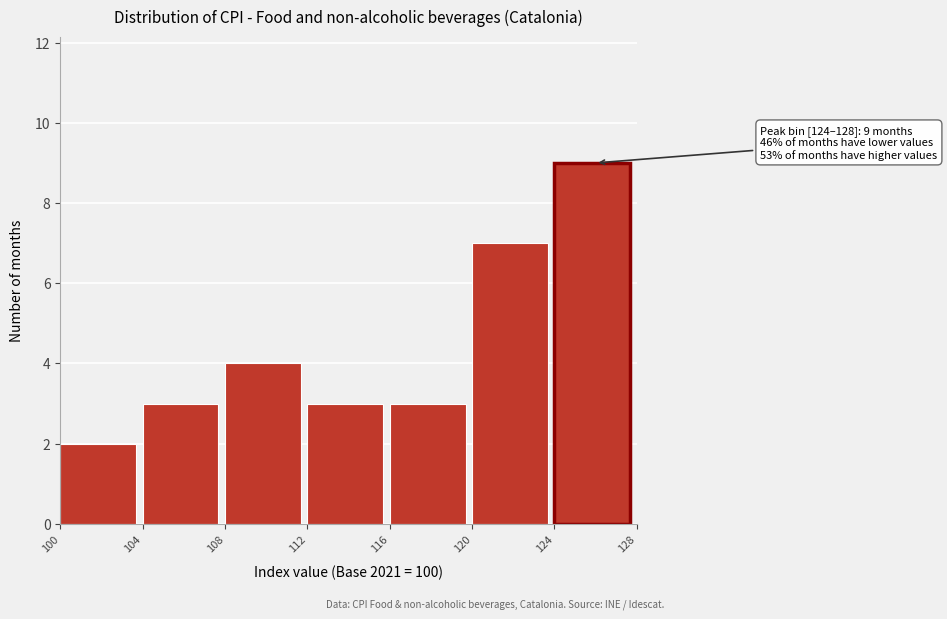

Over which range of the x-axis is the bar tallest?

124 to 128